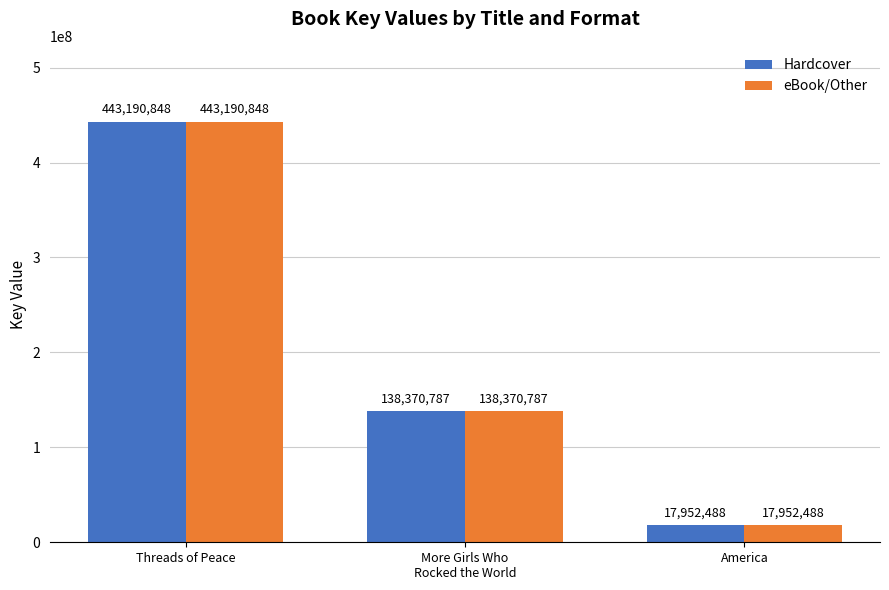

What is the maximum value for eBook/Other?

443190848